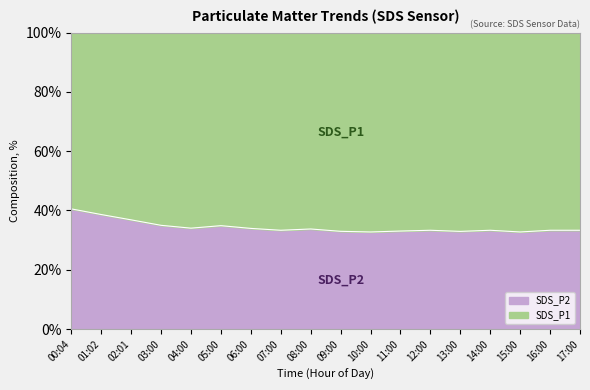

How many interior local valleys does the SDS_P1 series have?

2